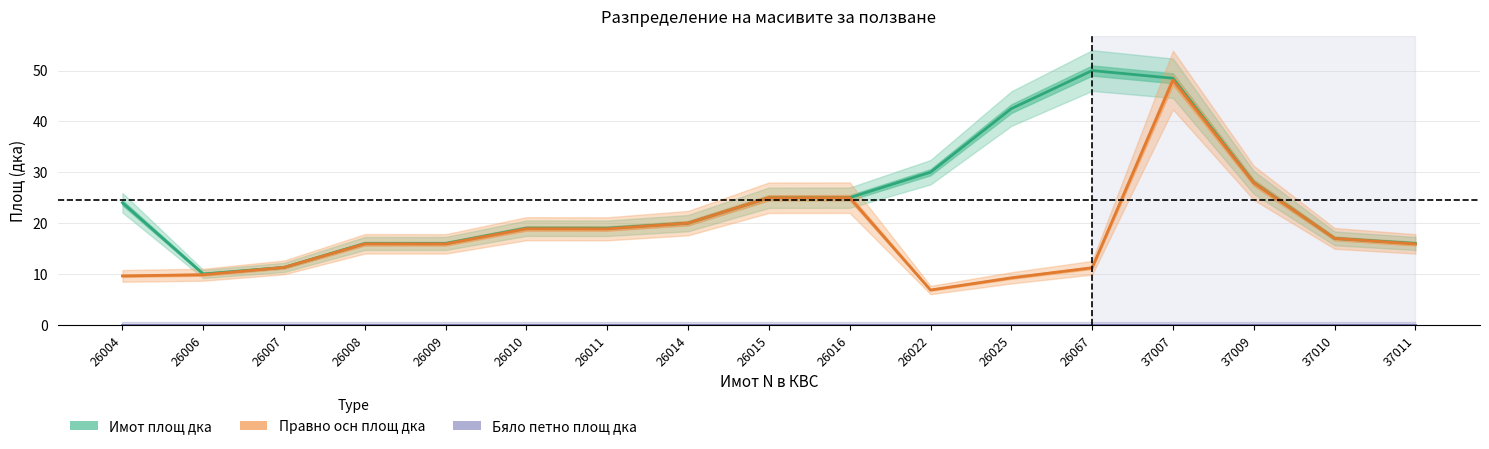

What is the difference between the Правно осн площ дка values at 26022 and 37007?

41.3